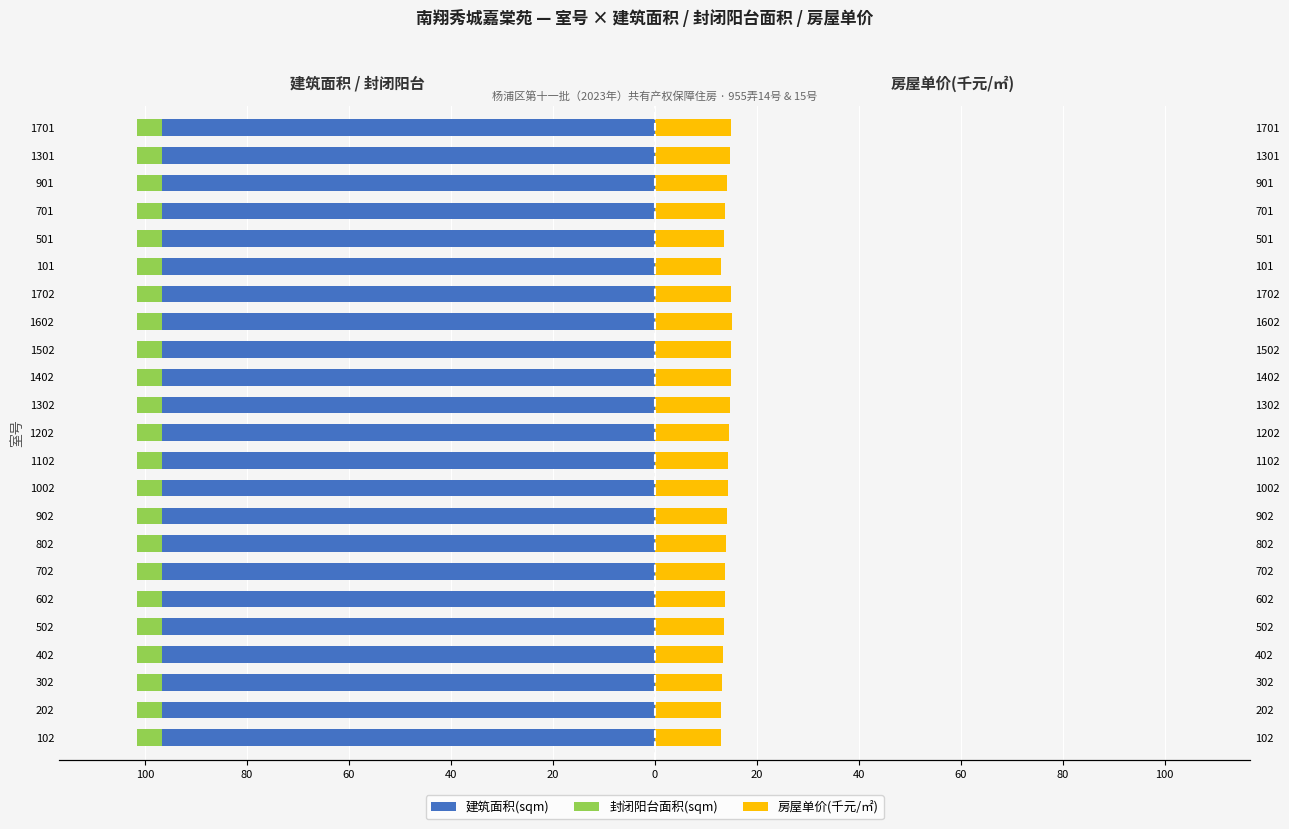

How many distinct data groups are displayed?

3